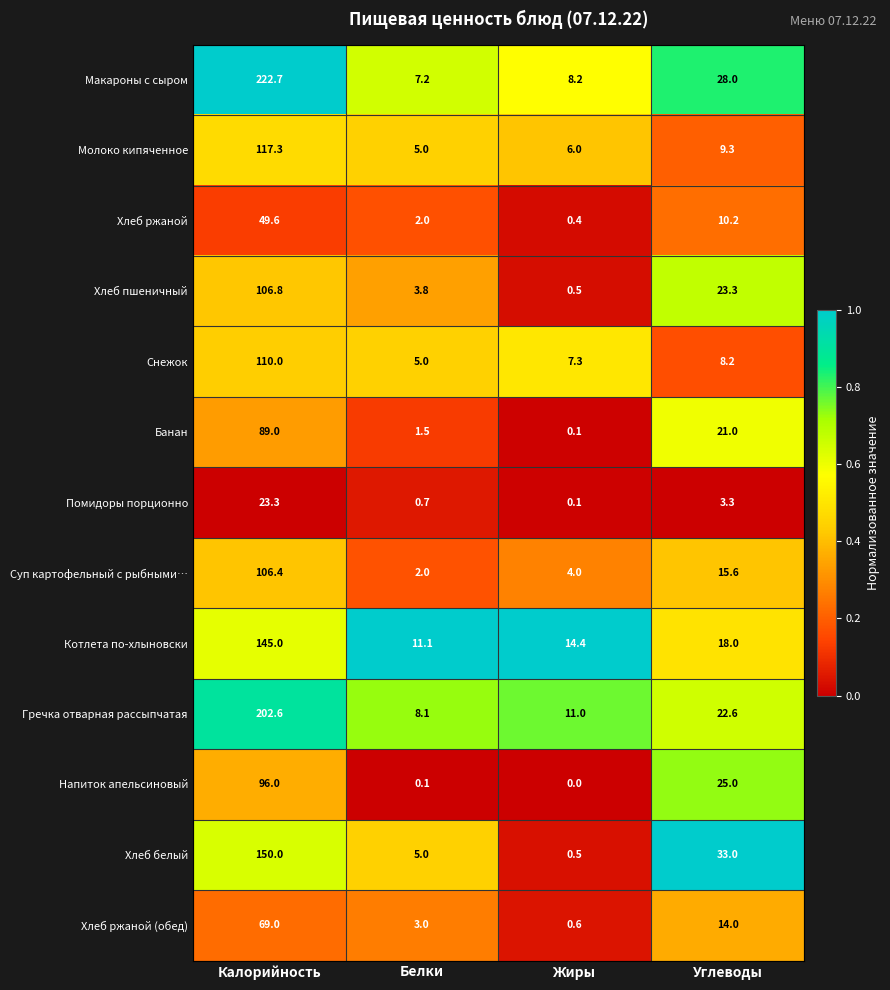

At which label is Суп картофельный с рыбными… closest to 54?

Углеводы